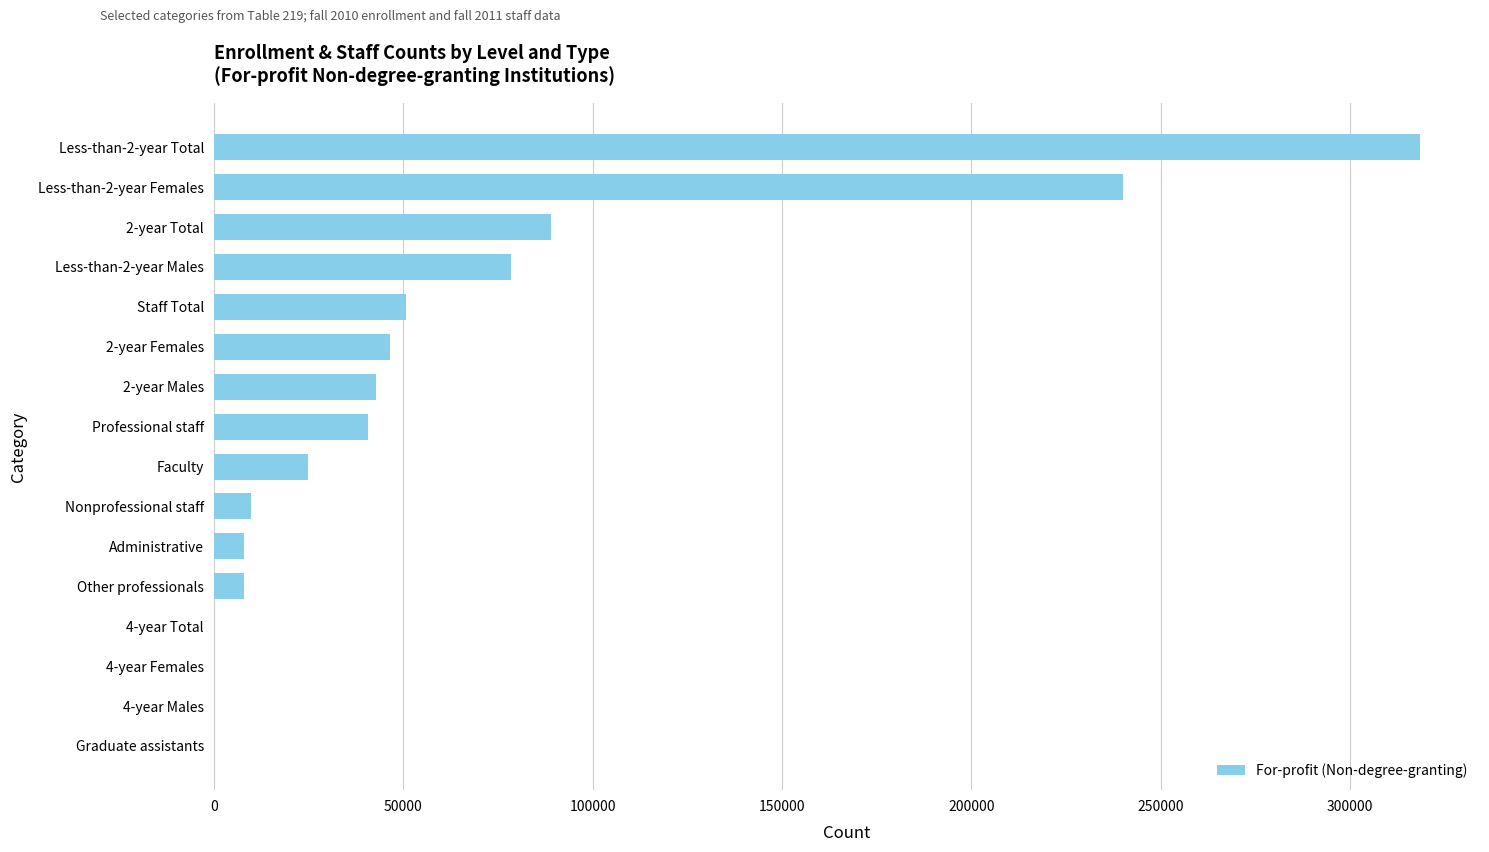

What is the change in value from 2-year Total to Nonprofessional staff?

-79209